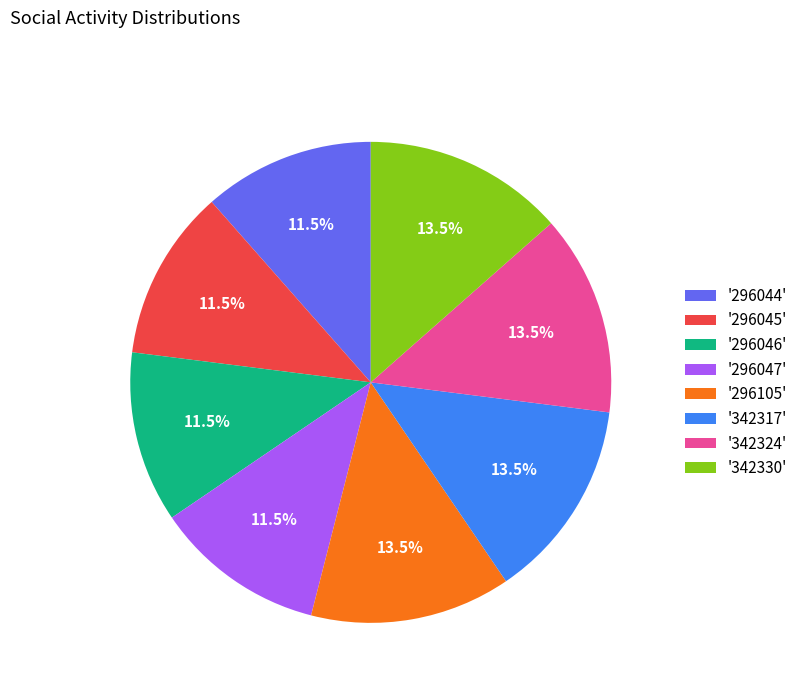

Is there a majority slice in this chart?

No